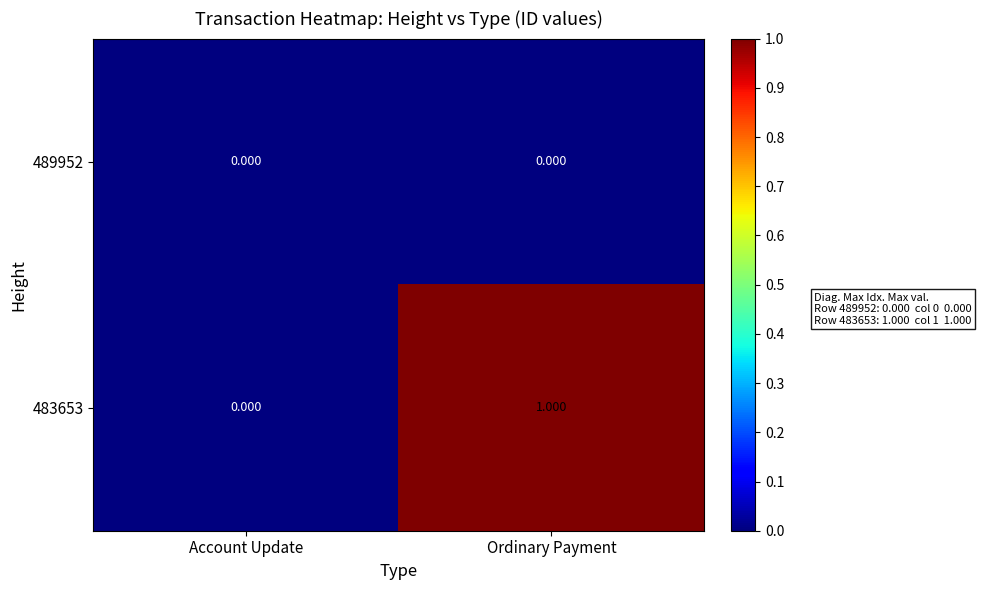

Which category has the highest value across all series?

Ordinary Payment